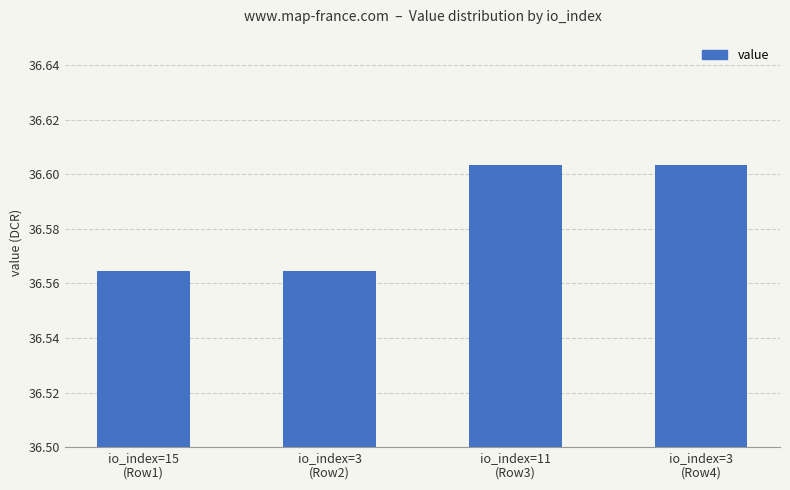

What is the ratio of the value at io_index=15
(Row1) to the value at io_index=3
(Row2)?

1.0